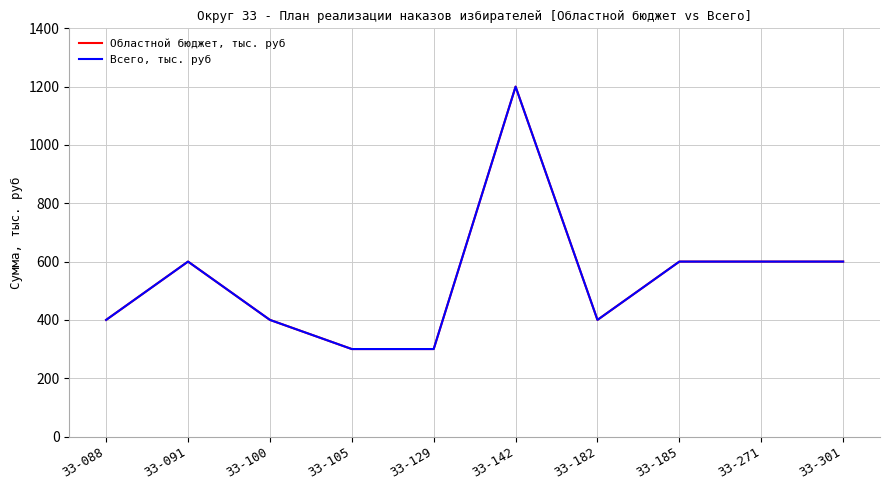

What is the average value of the Всего, тыс. руб series?

540